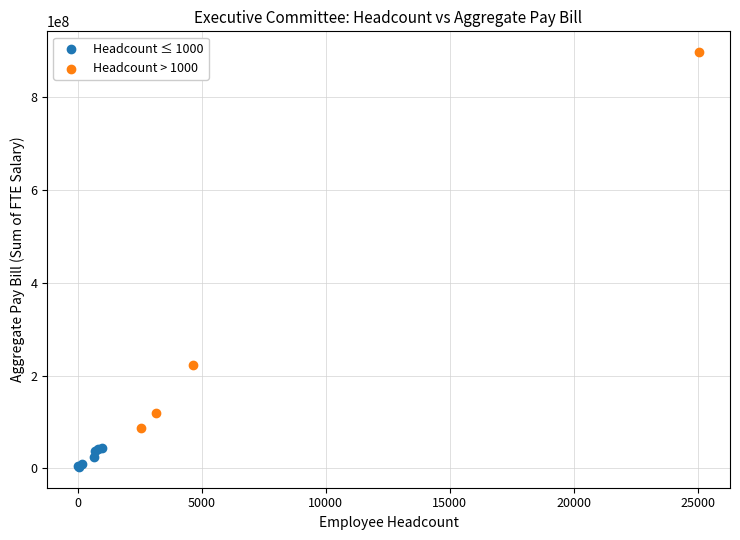

What are all the series names shown in the legend?

Headcount ≤ 1000, Headcount > 1000